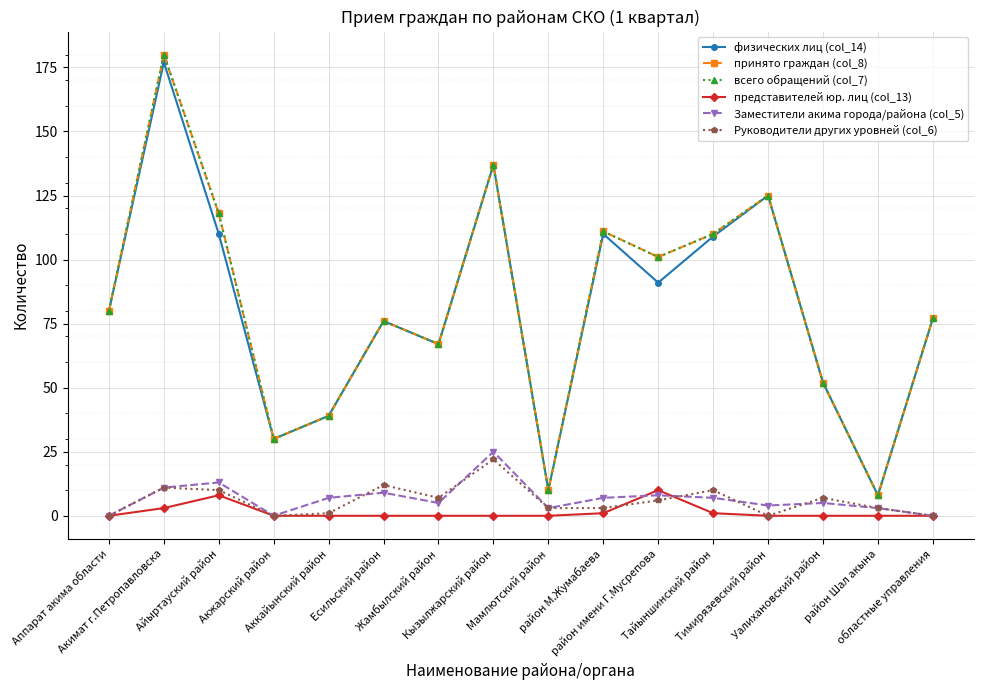

Is this an area chart (filled region under the line)?

No